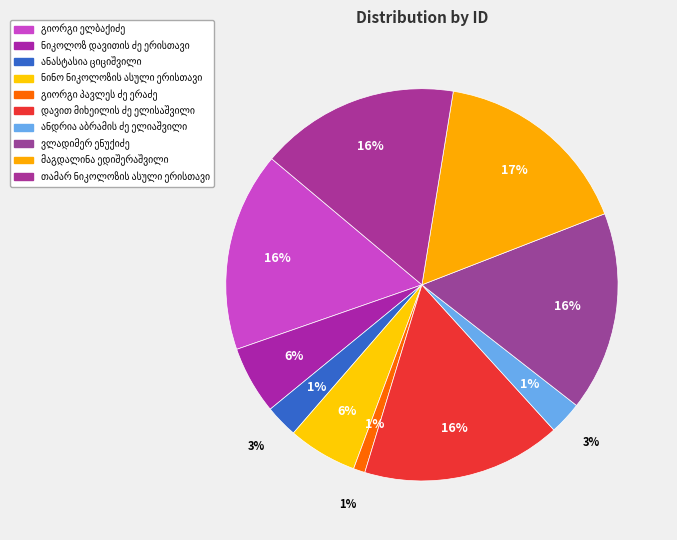

What is the smallest slice in the pie chart?

გიორგი პავლეს ძე ერაძე